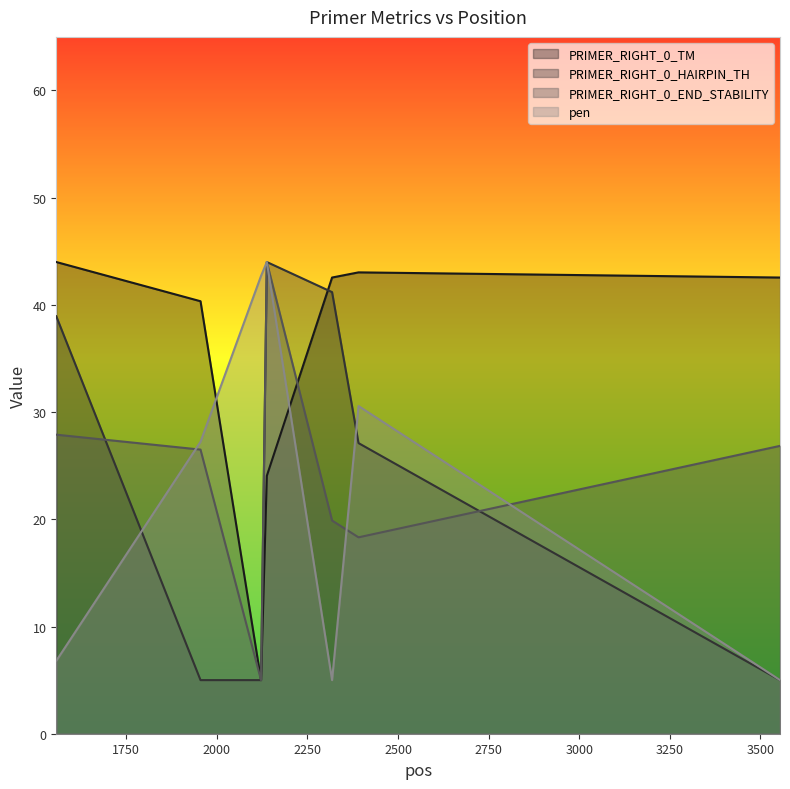

At how many categories does at least one series exceed 19?

7